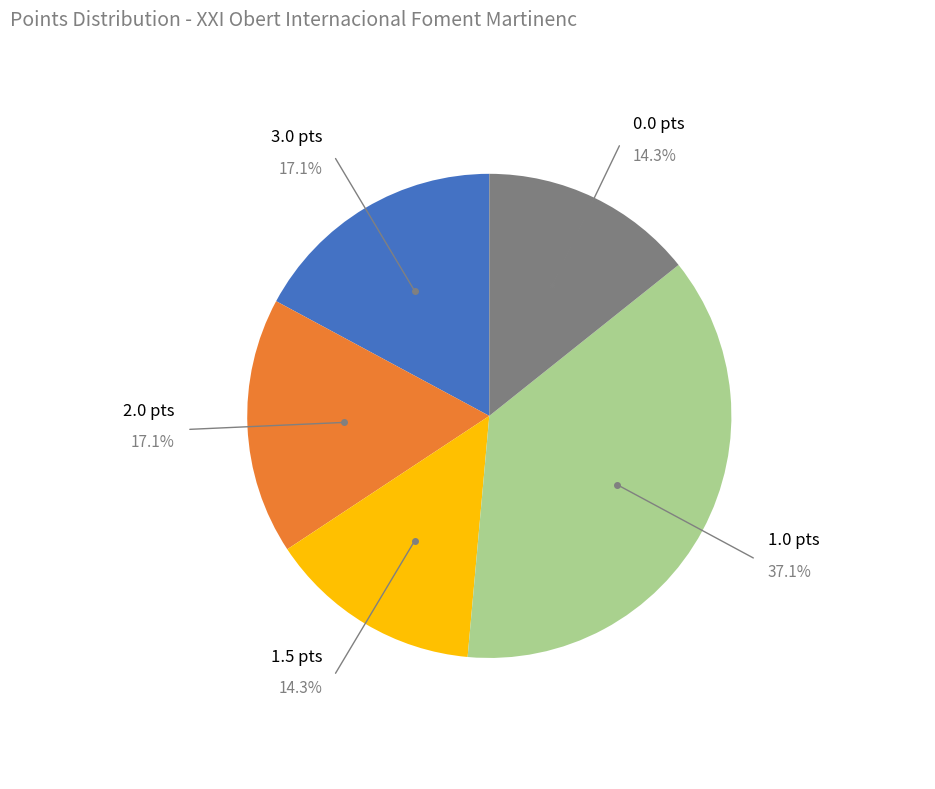

Does any single category account for the majority?

No